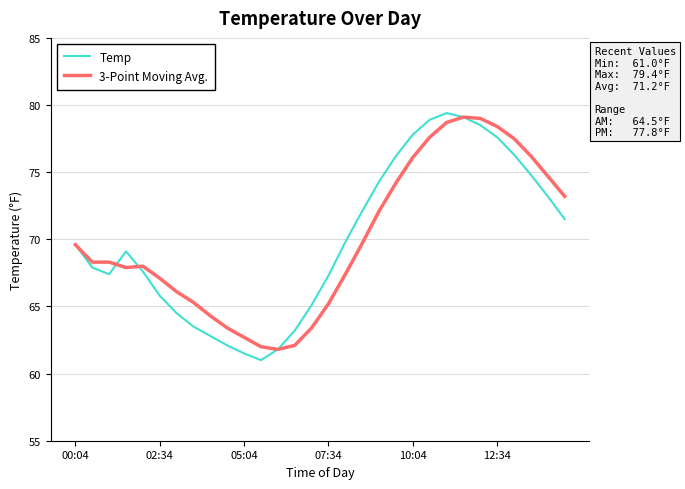

What is the maximum value shown in the chart?

79.4